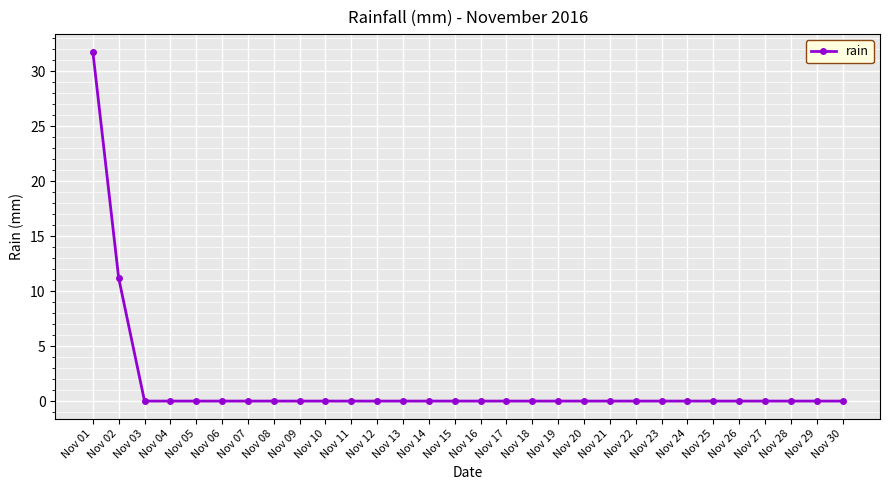

The value at Nov 30 is 22.0. True or false?

False